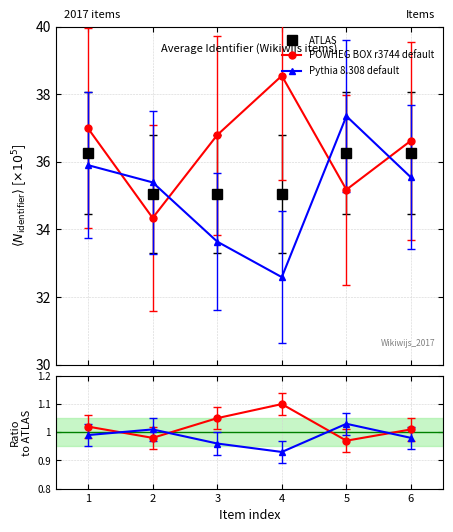

What is the difference between the maximum and minimum values in the POWHEG BOX r3744 default series?

0.1